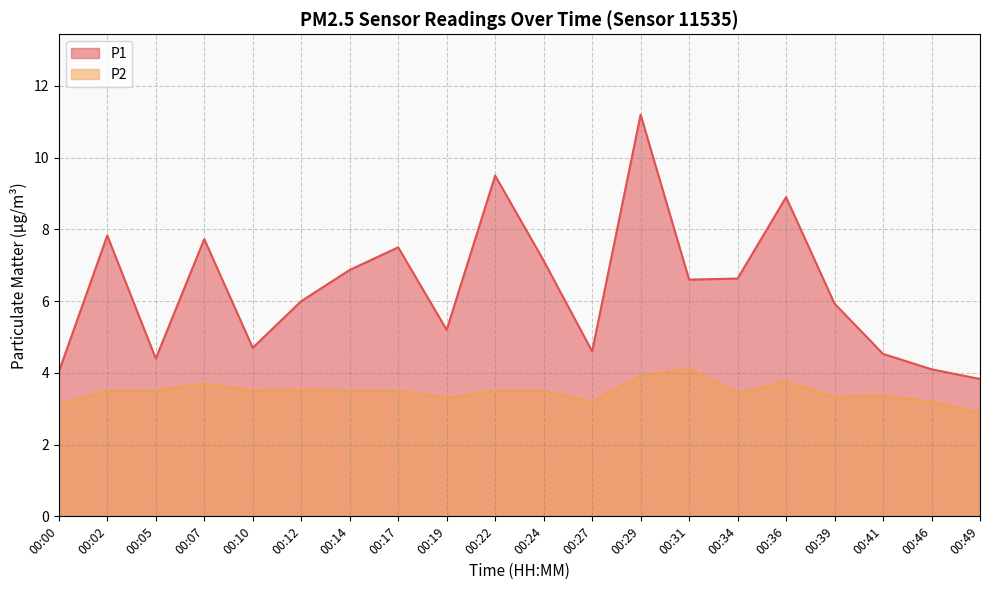

At which category is the sum across all series the highest?

00:29